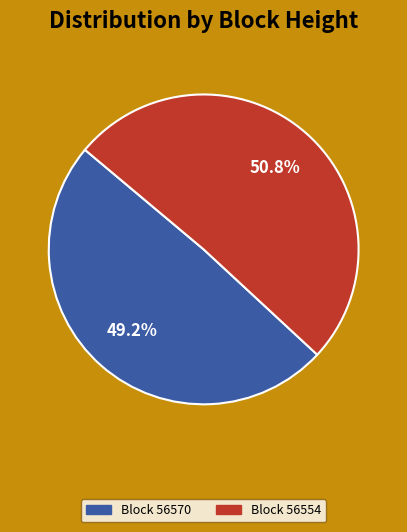

Which category has the biggest portion of the pie?

Block 56554